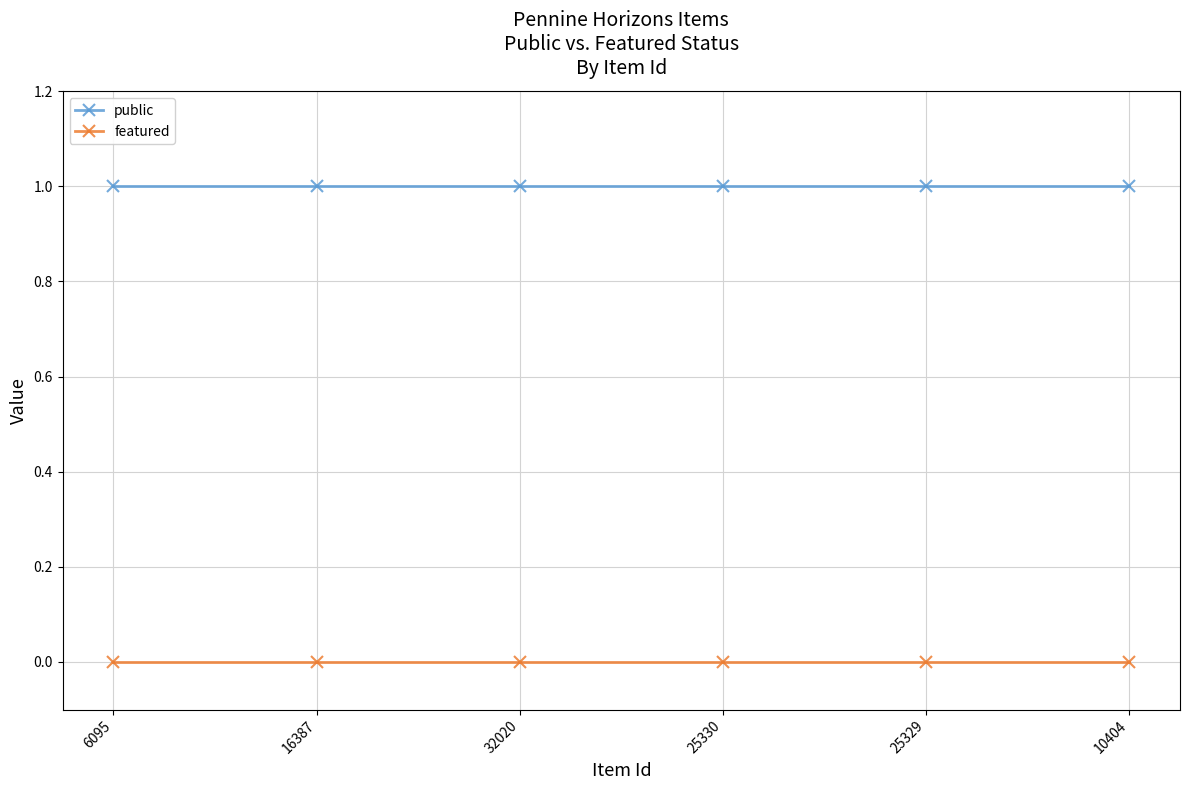

Is this an area chart (filled region under the line)?

No